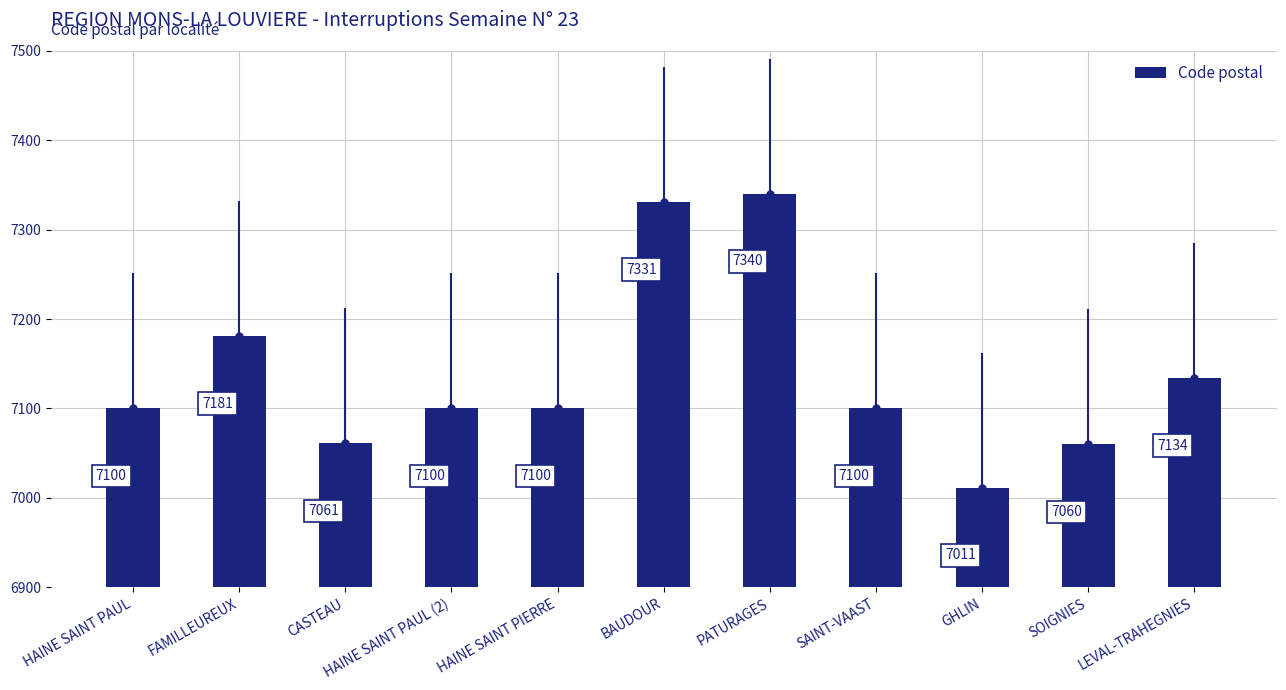

Is it true that the value at PATURAGES is 7340?

True